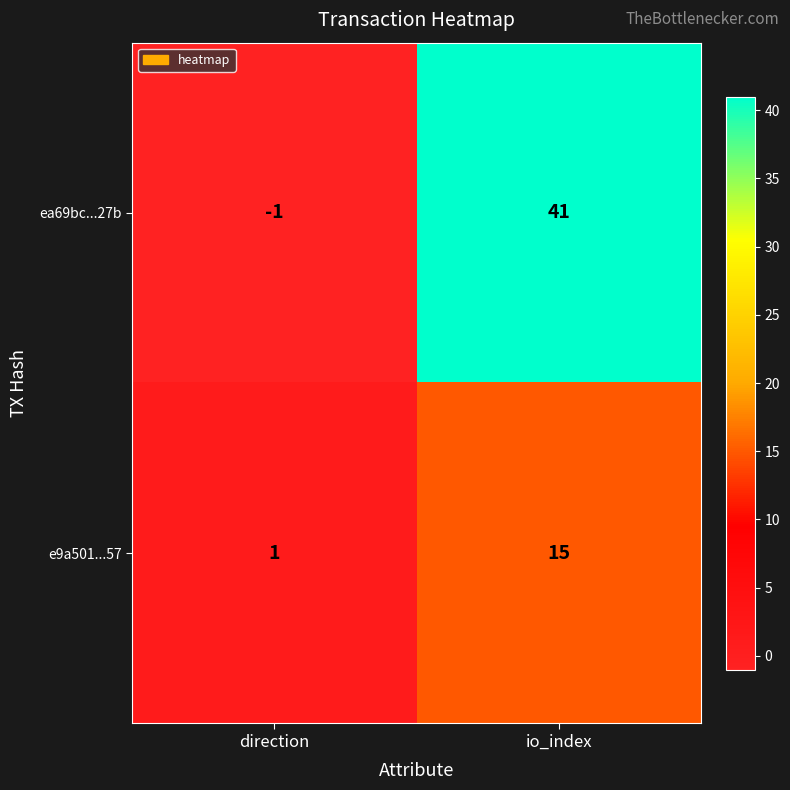

What is the spread (max minus min) of values at io_index?

26